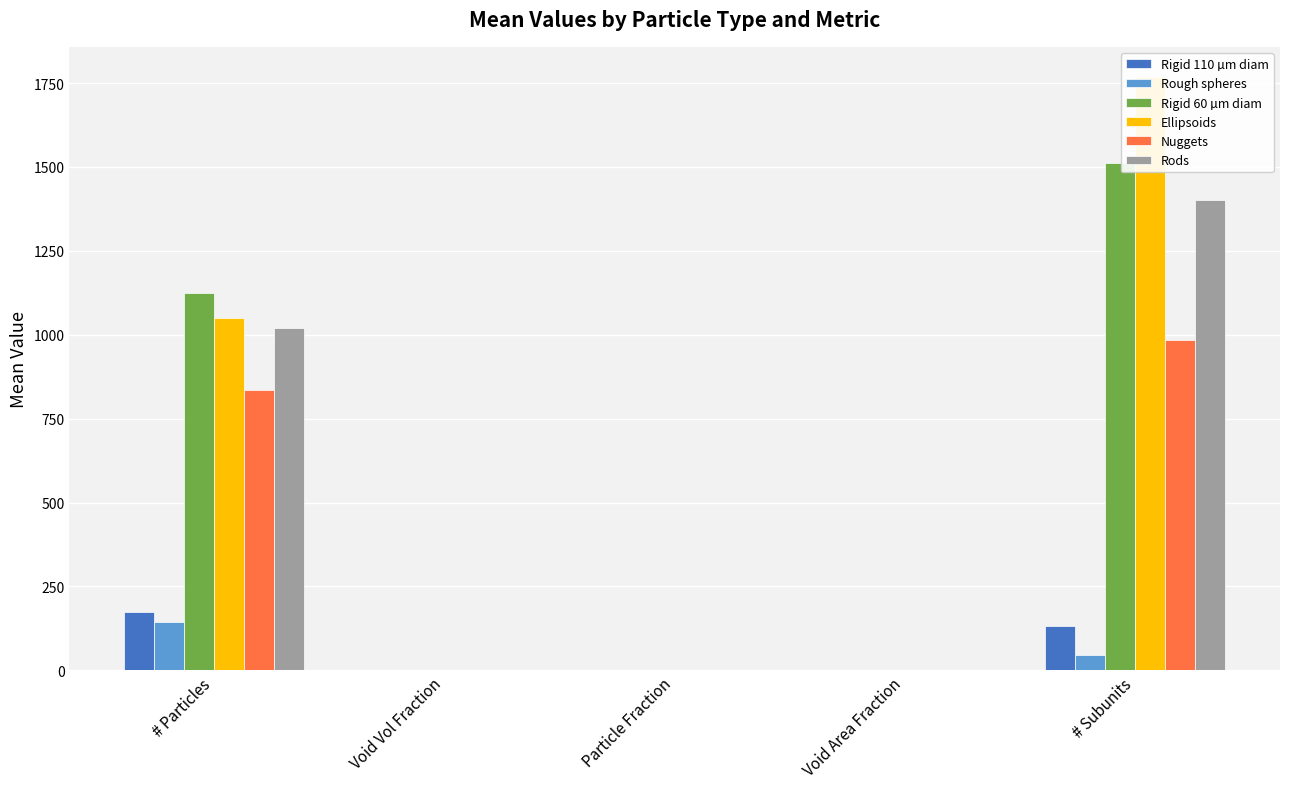

What is the label of the 3rd bar from the right?

Particle Fraction